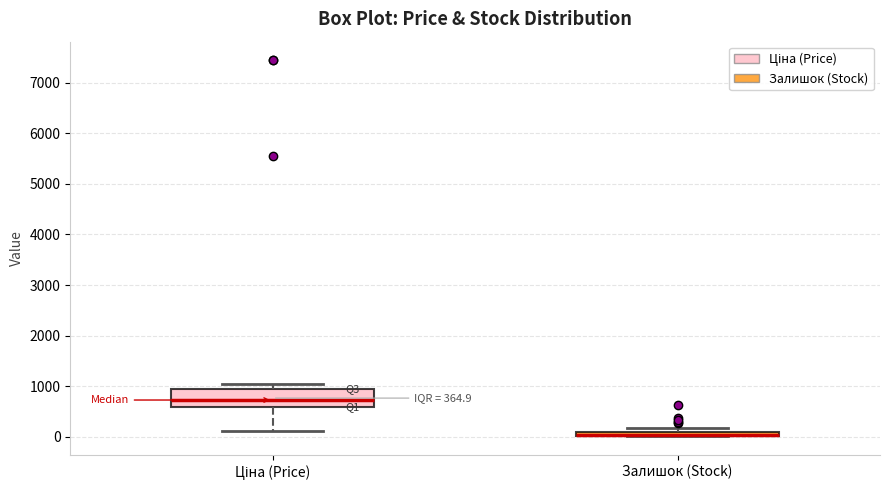

Comparing the boxes themselves (not the whiskers), which one is the tallest?

Ціна (Price)